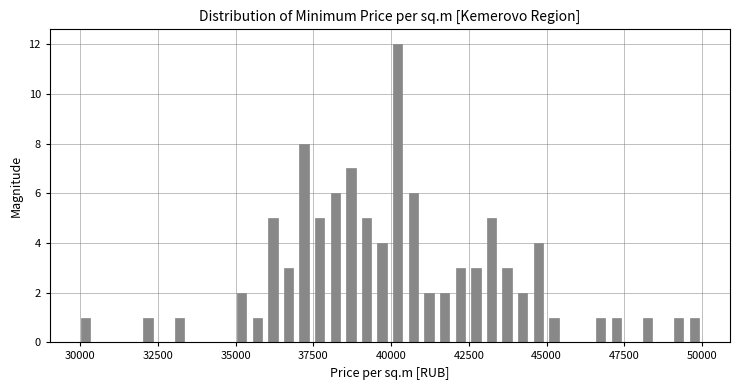

Read against the x-axis, roughly where is the centre of the tallest bar?

40000